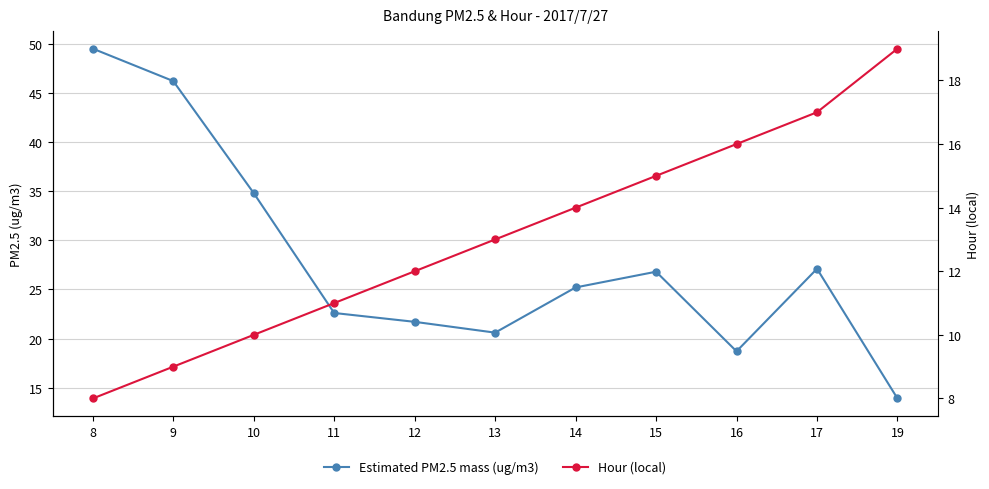

Which has a higher value, 9 or 17?

9